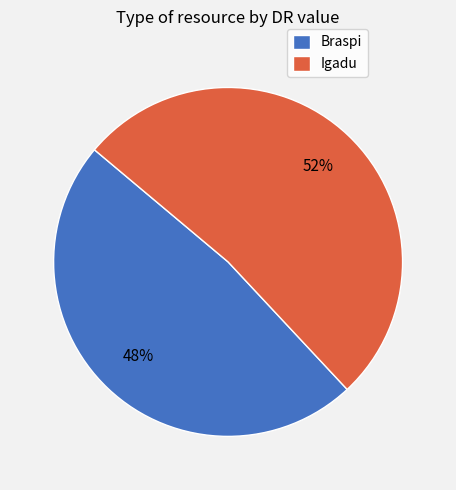

The Braspi slice represents 48% of the pie. True or false?

True